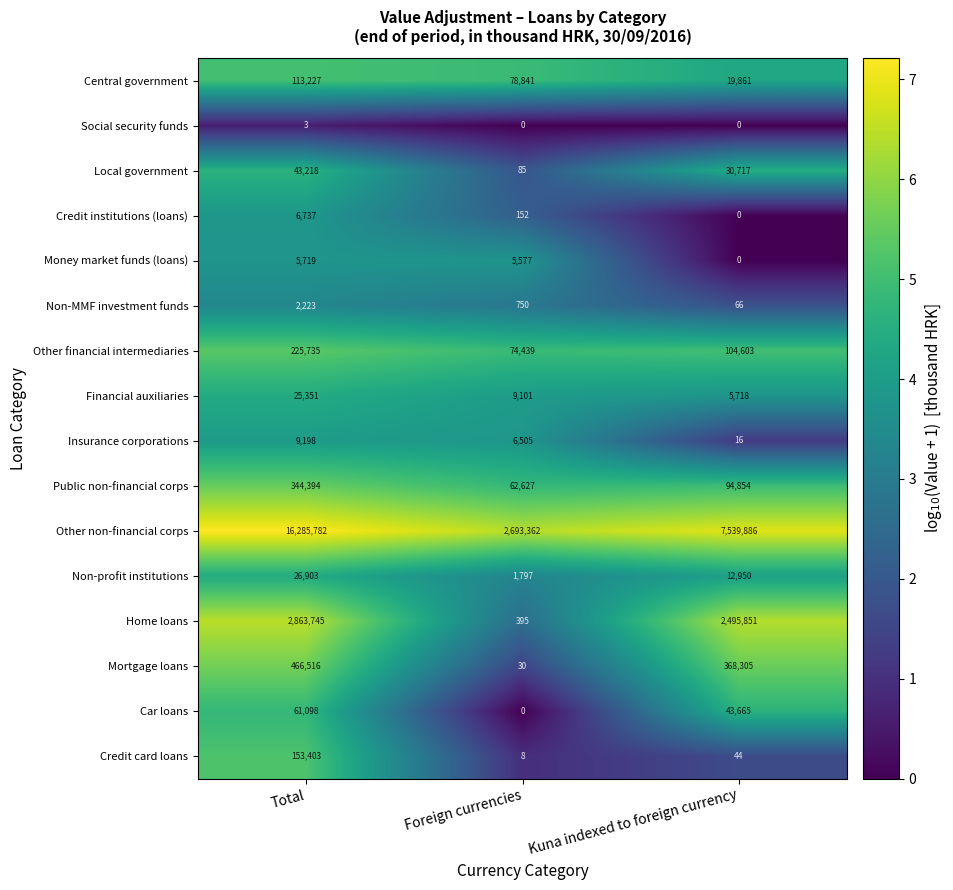

At which category is the sum across all series the highest?

Total